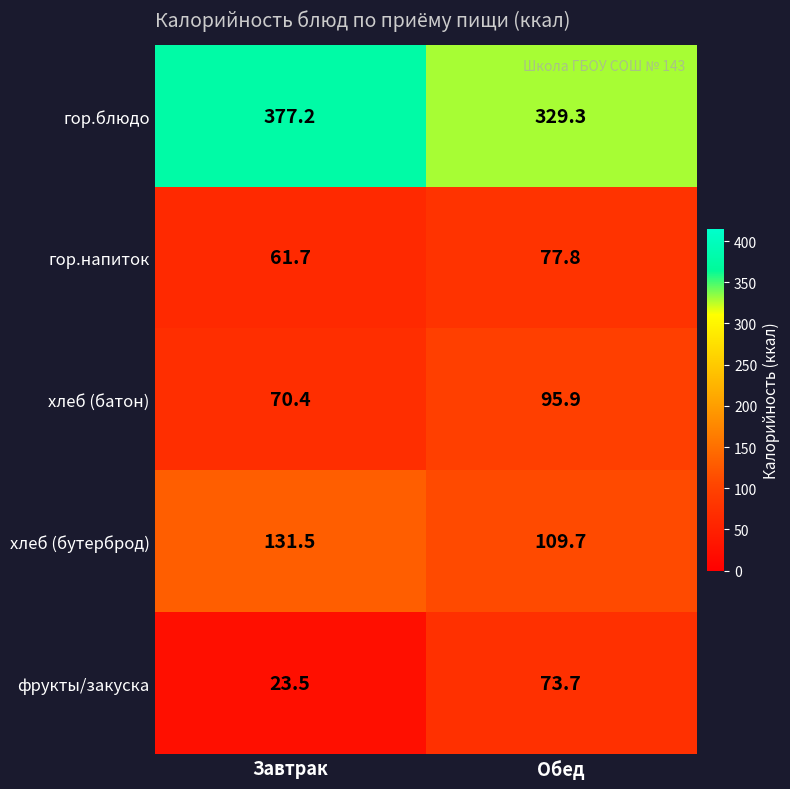

Between Завтрак and Обед, which series saw the biggest shift?

фрукты/закуска